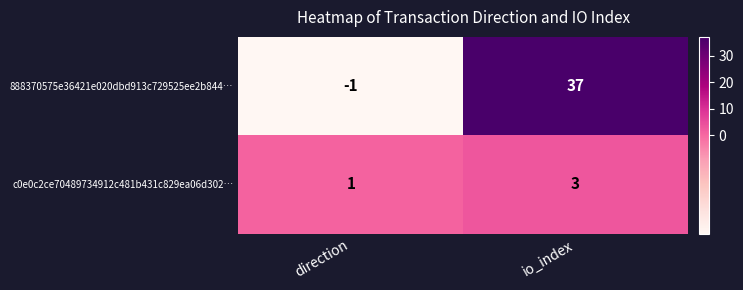

What is the spread (max minus min) of values at direction?

2